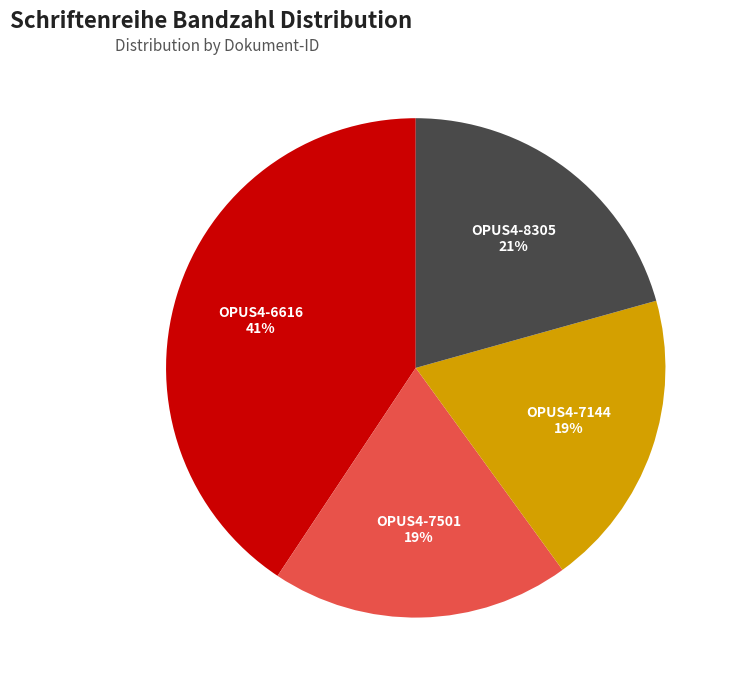

How many slices are in this pie chart?

4